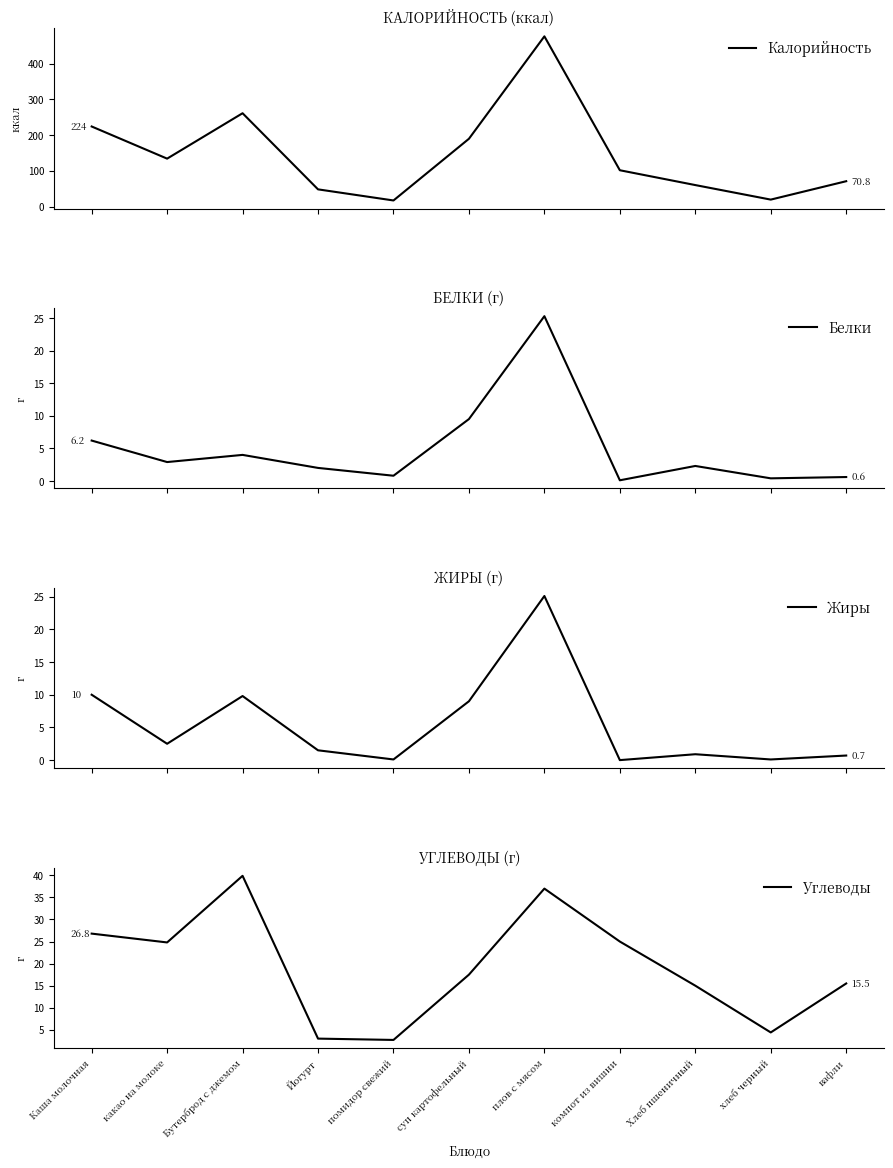

Read the Калорийность value at компот из вишни.

101.5